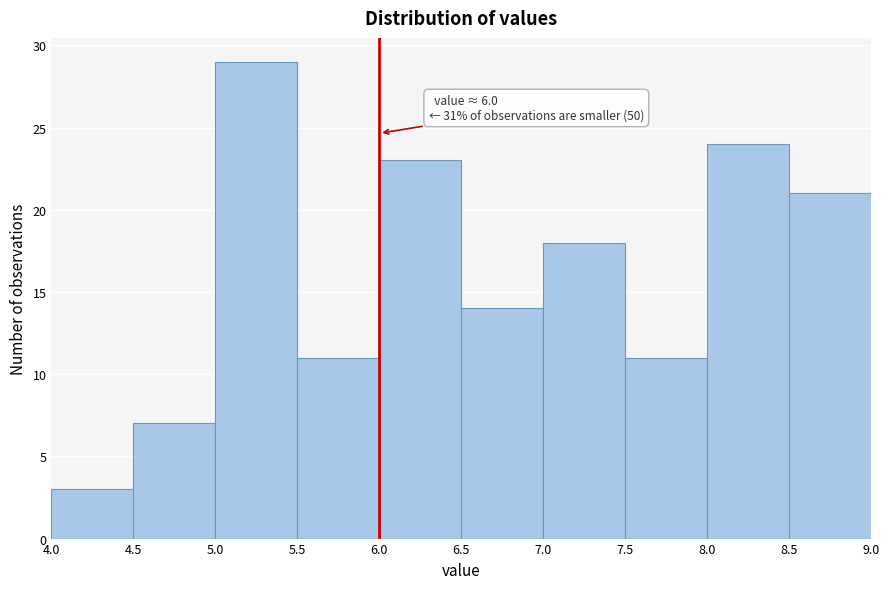

Over which range of the x-axis is the bar tallest?

5.0 to 5.5